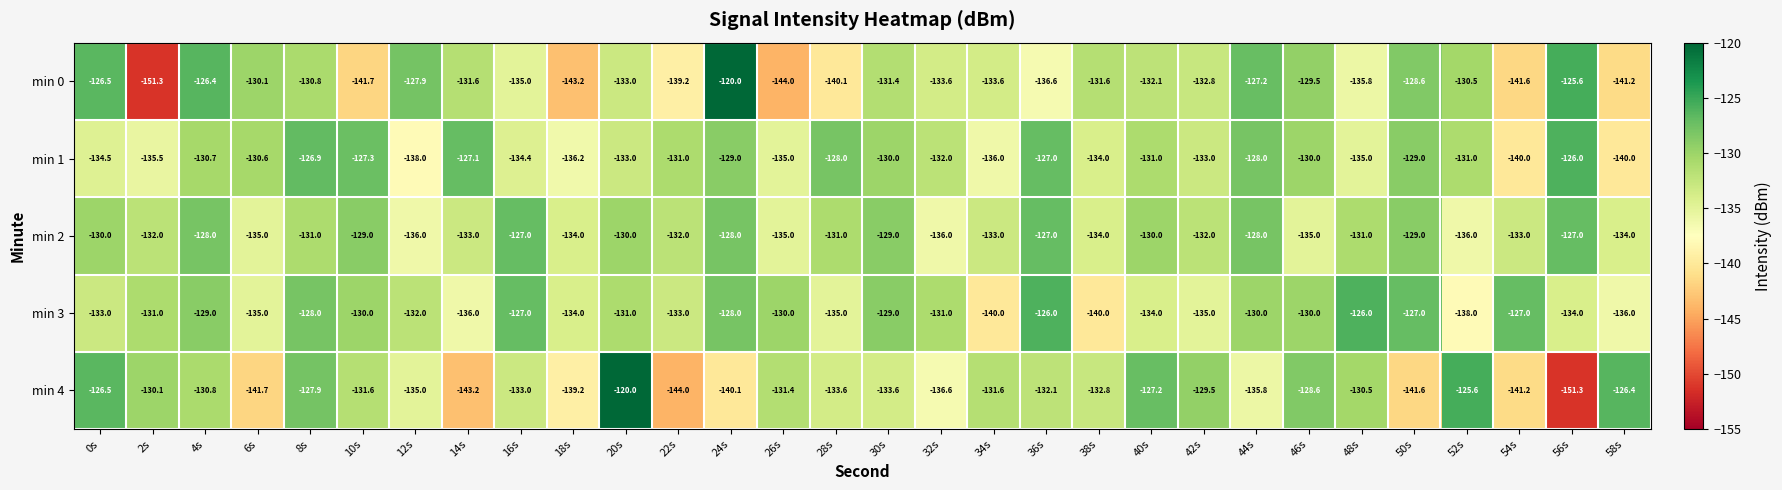

Is it true that min 3 equals -175.8 at 16s?

False